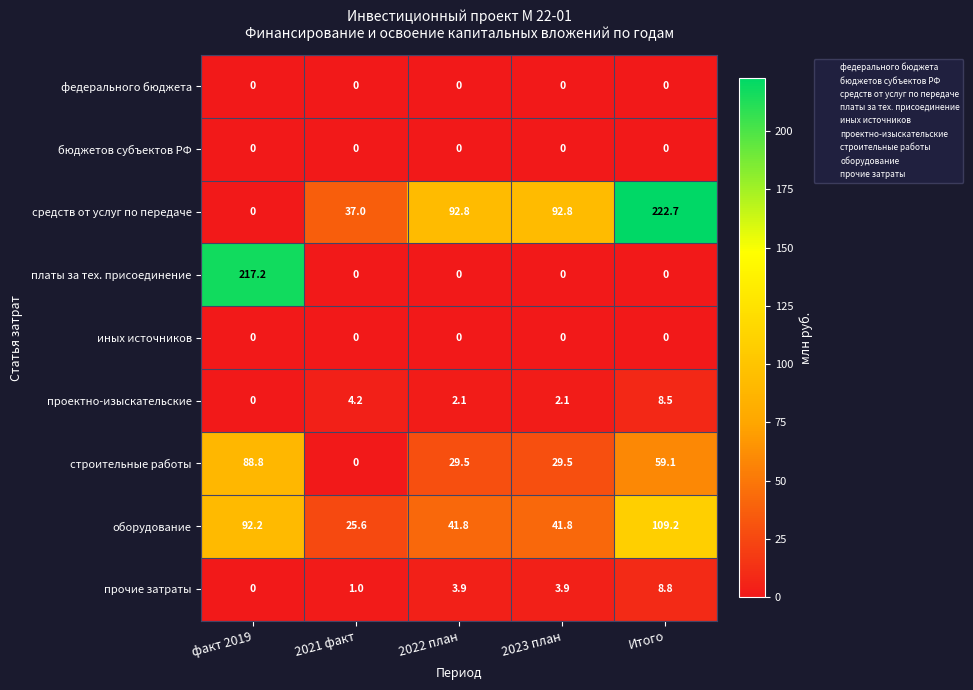

The value of оборудование at 2021 факт is 25.6. True or false?

True